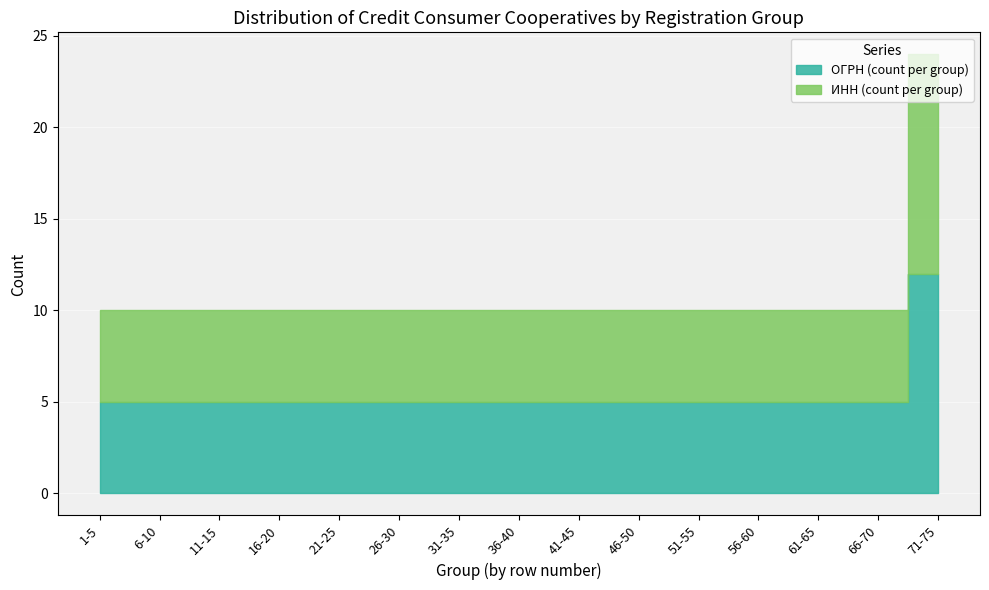

What is the label of the 15th point from the left?

71-75